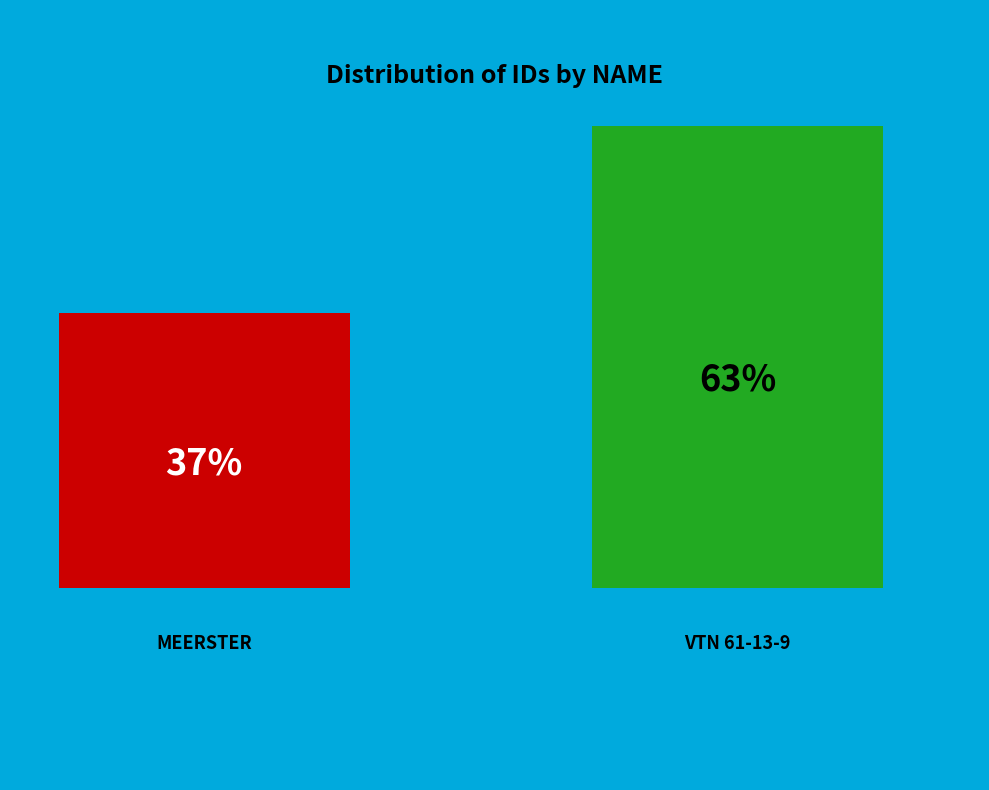

Is VTN 61-13-9 the majority of the pie?

Yes